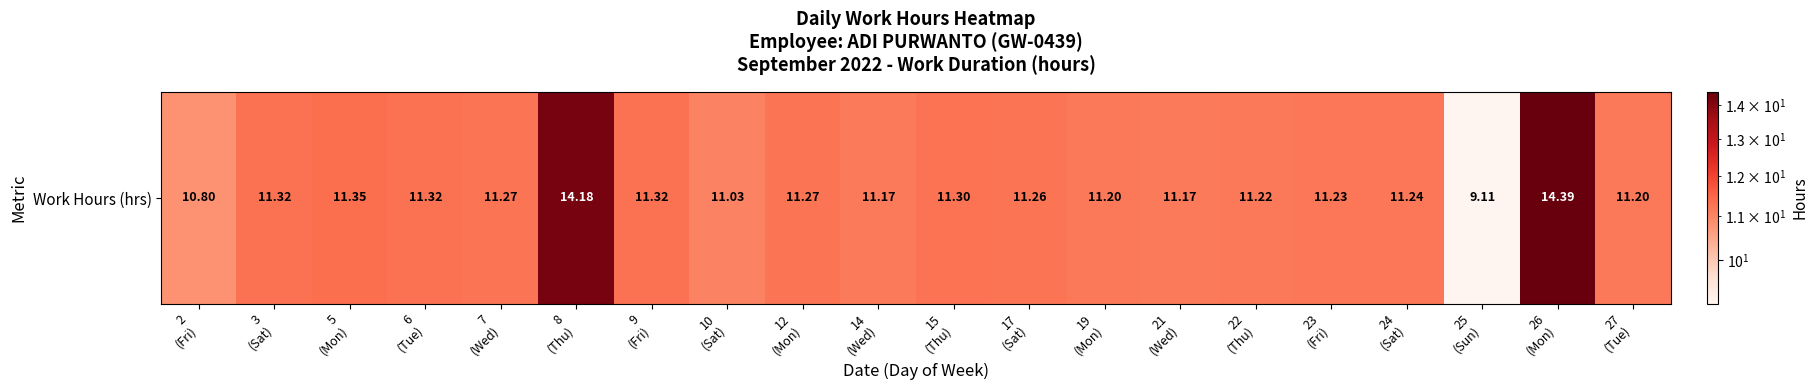

How many categories are shown in the chart?

20